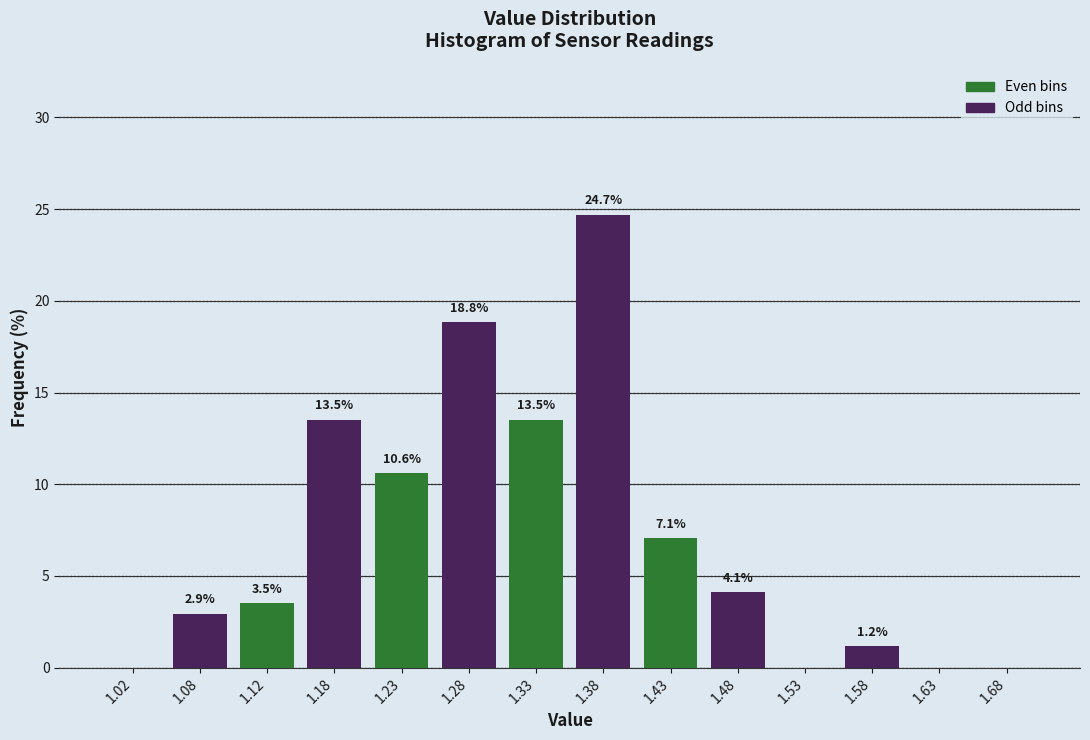

Over which range of the x-axis is the bar tallest?

1.35 to 1.40